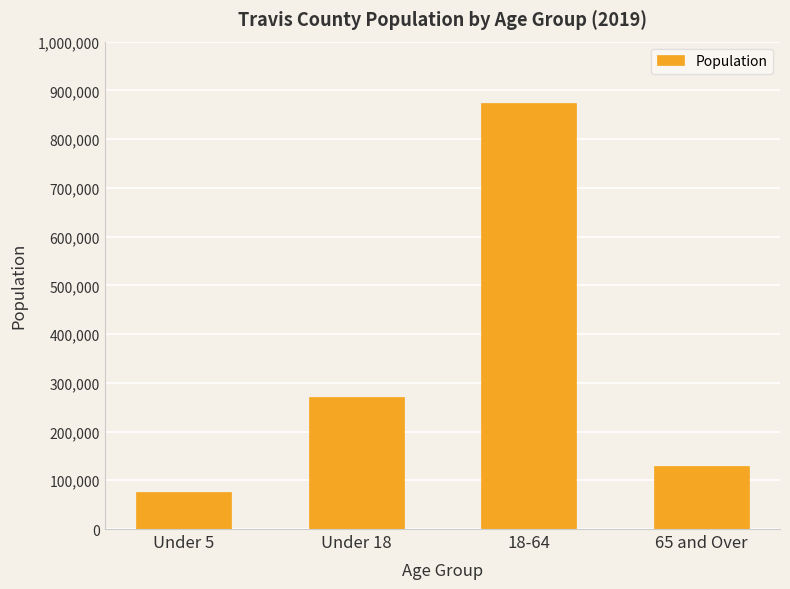

At which label is the value closest to 475671?

Under 18